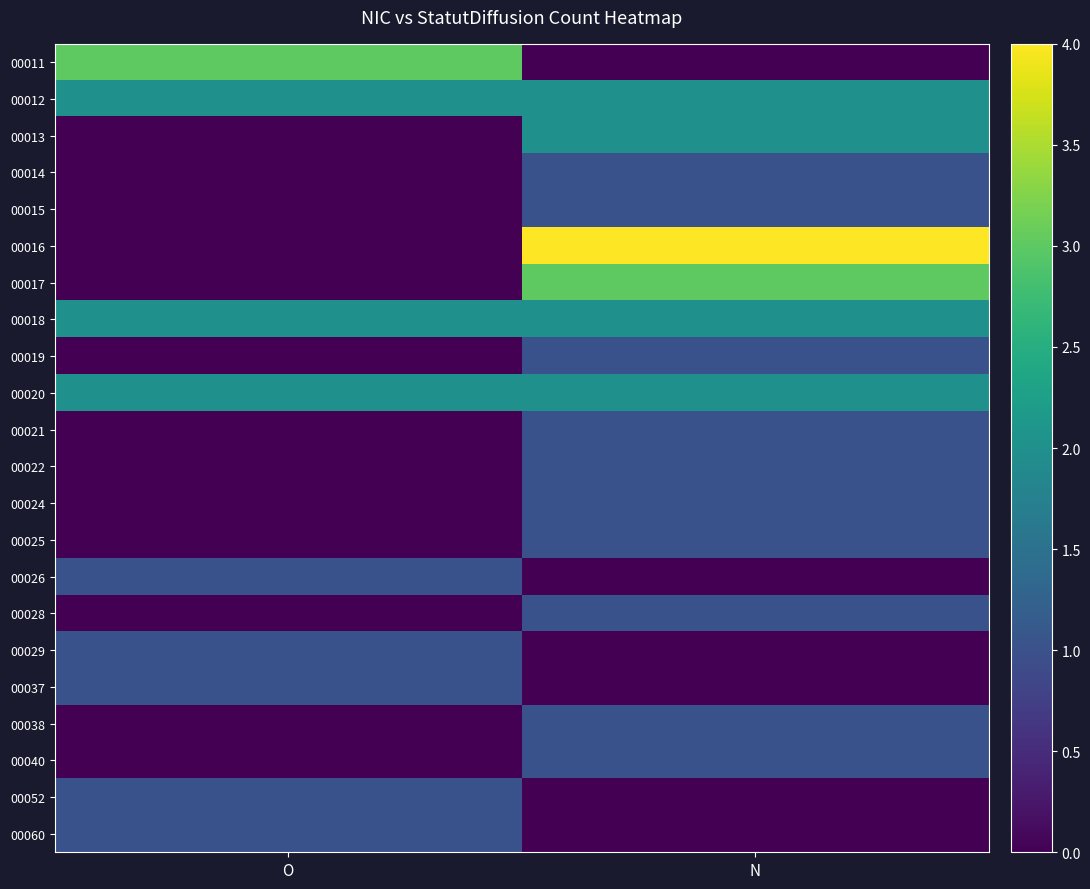

How many distinct data groups are displayed?

22